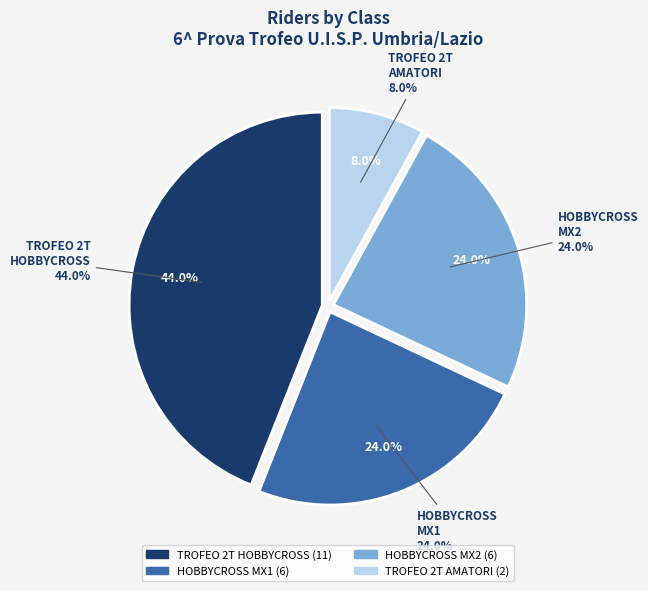

Combined, do HOBBYCROSS MX2 and TROFEO 2T AMATORI account for over 50%?

No